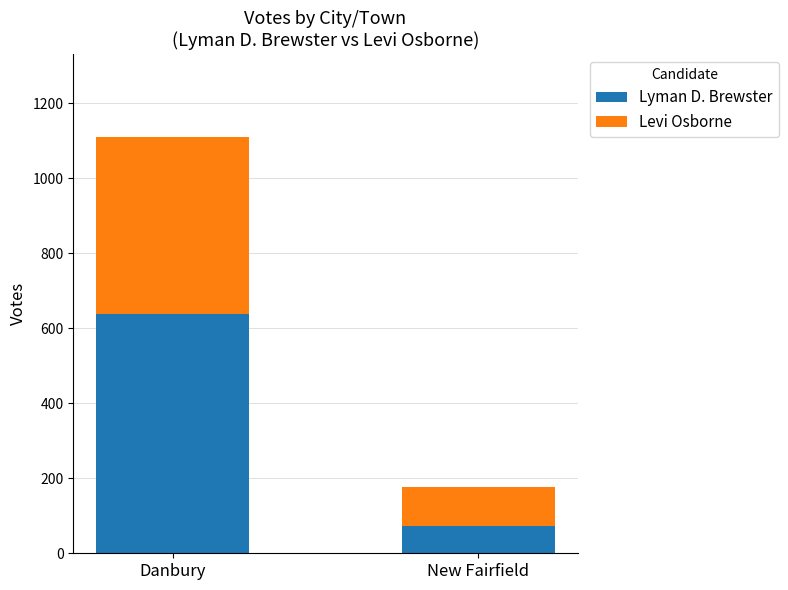

Is it true that Lyman D. Brewster equals 72 at New Fairfield?

True